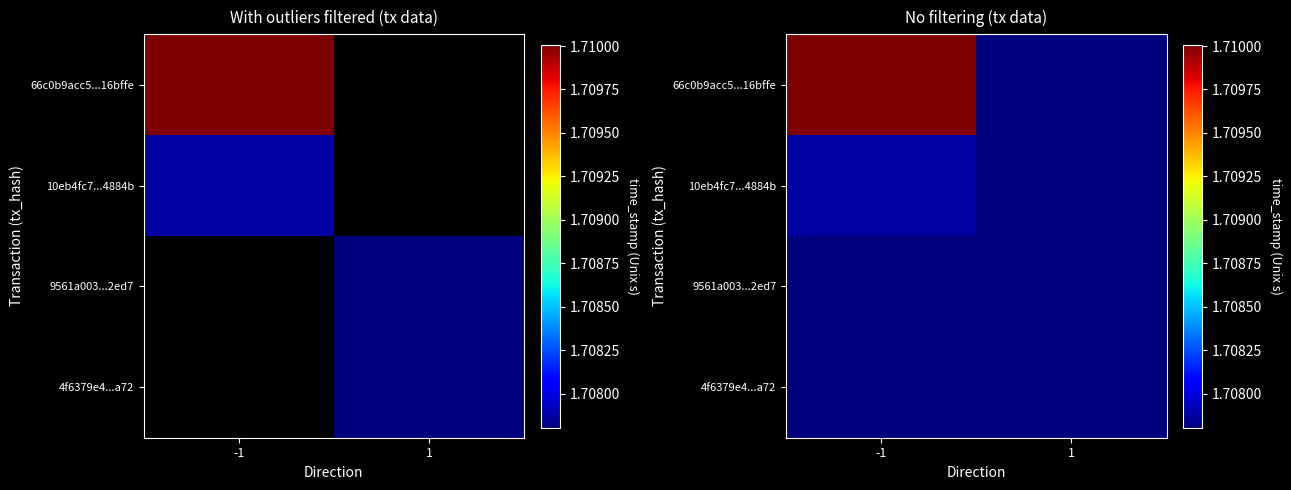

At which category is the sum across all series the highest?

-1